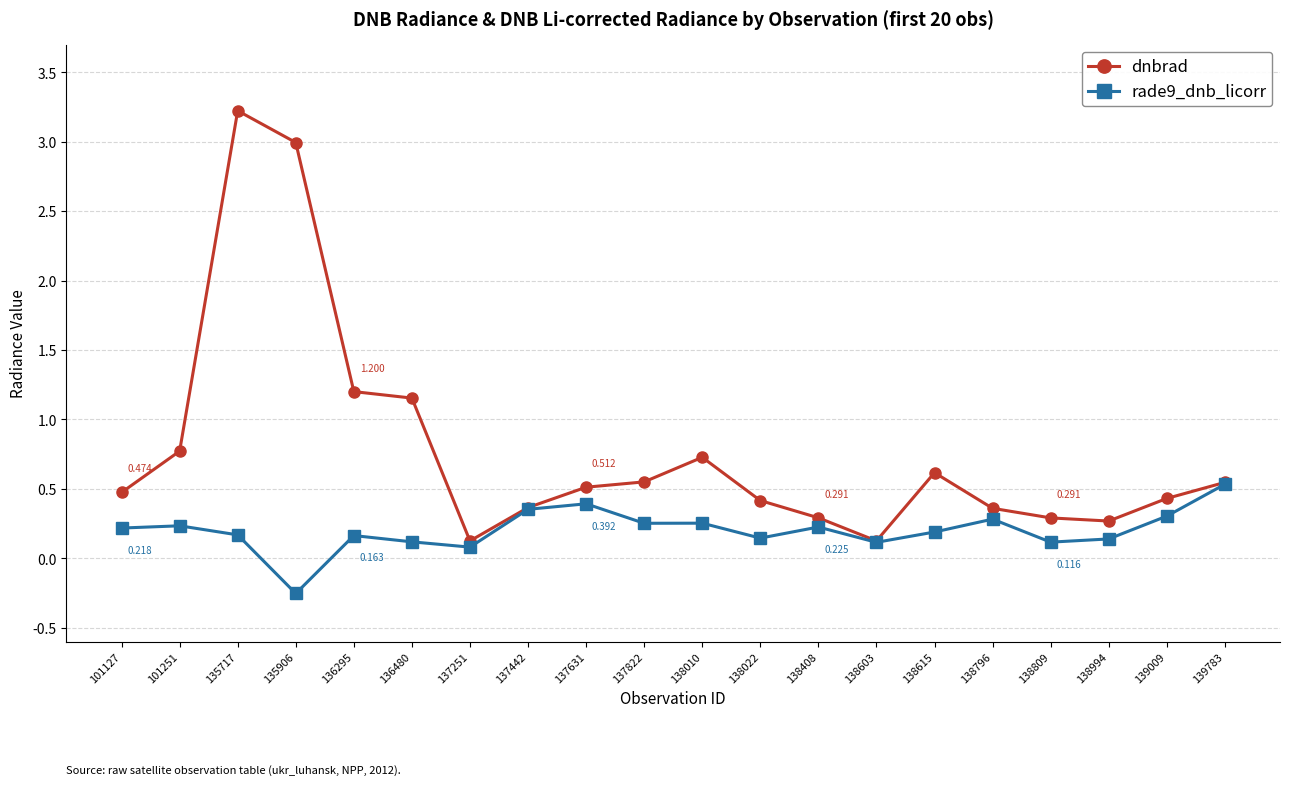

Which series has the largest total across all categories?

dnbrad